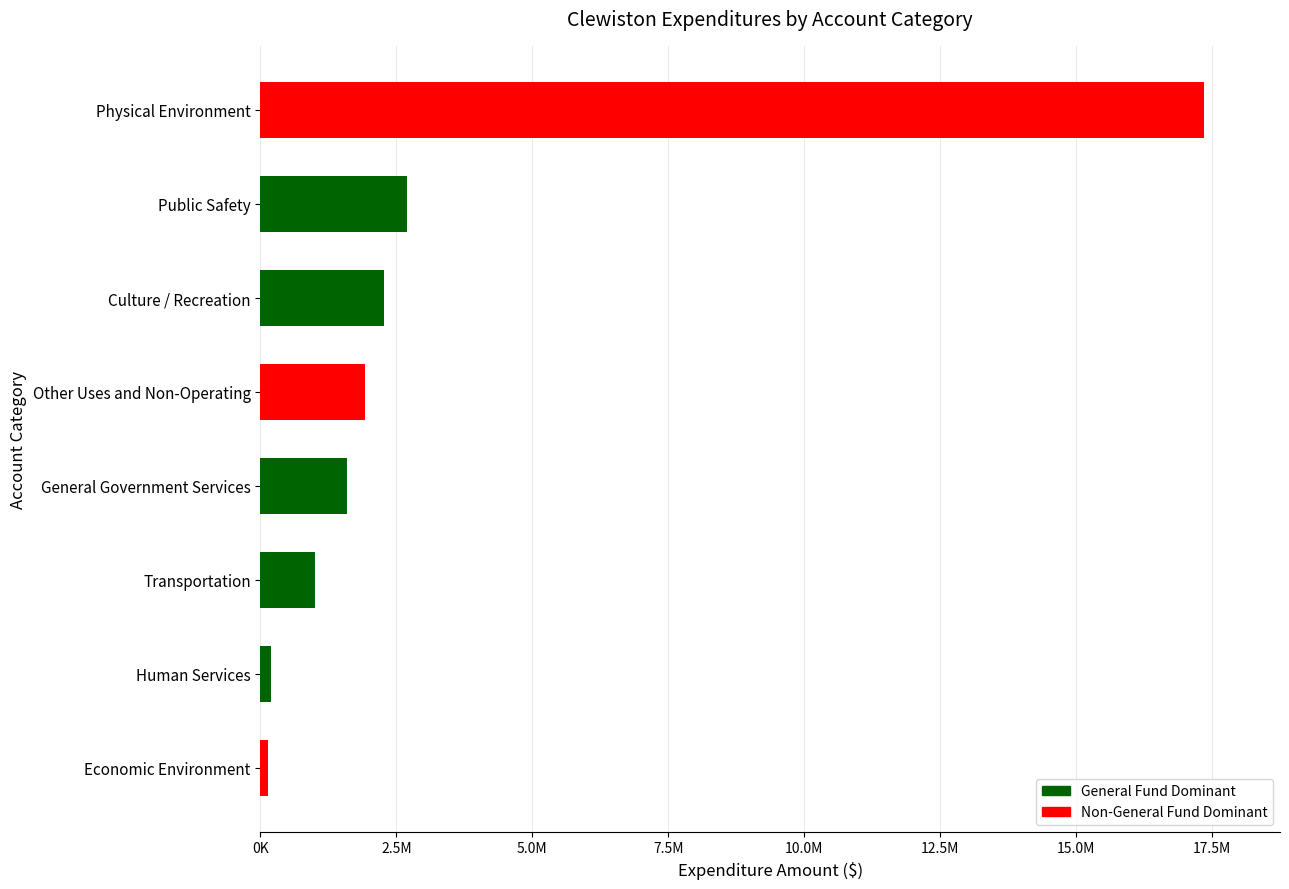

What is the average value?

3397655